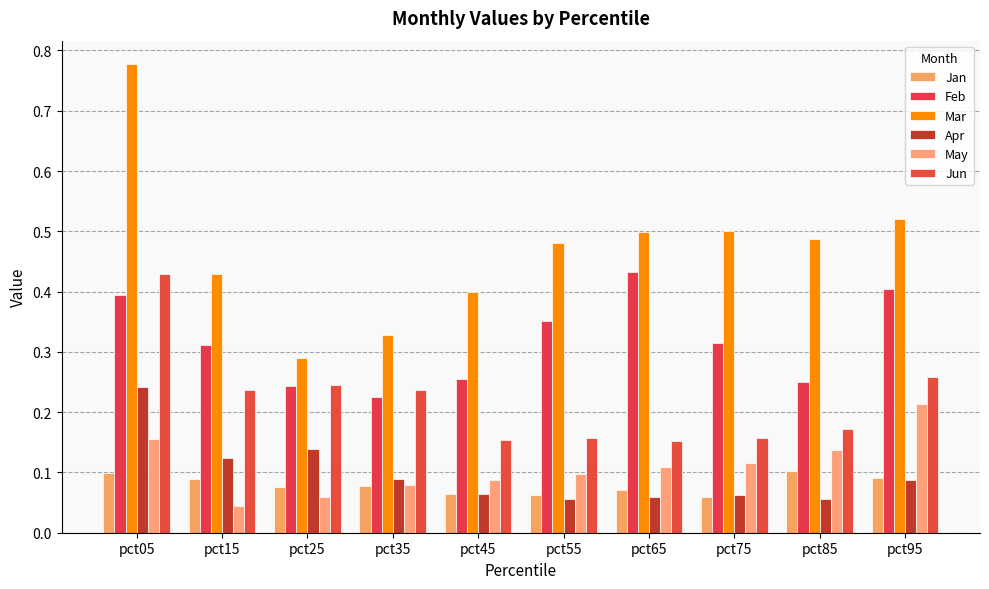

List the series in order of their peak value, highest first.

Mar, Feb, Jun, Apr, May, Jan